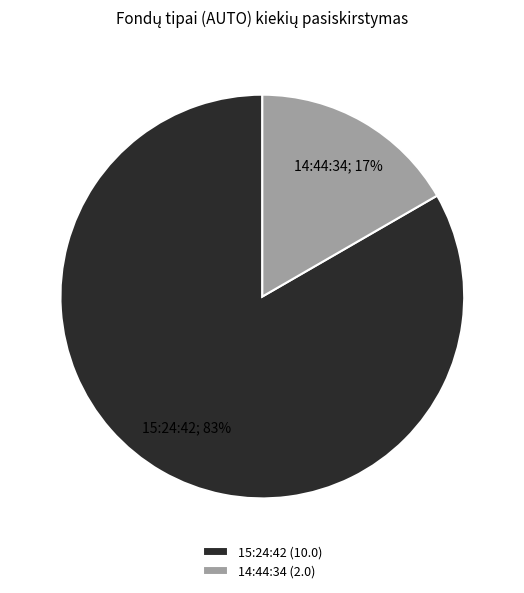

What is the largest slice in the pie chart?

15:24:42